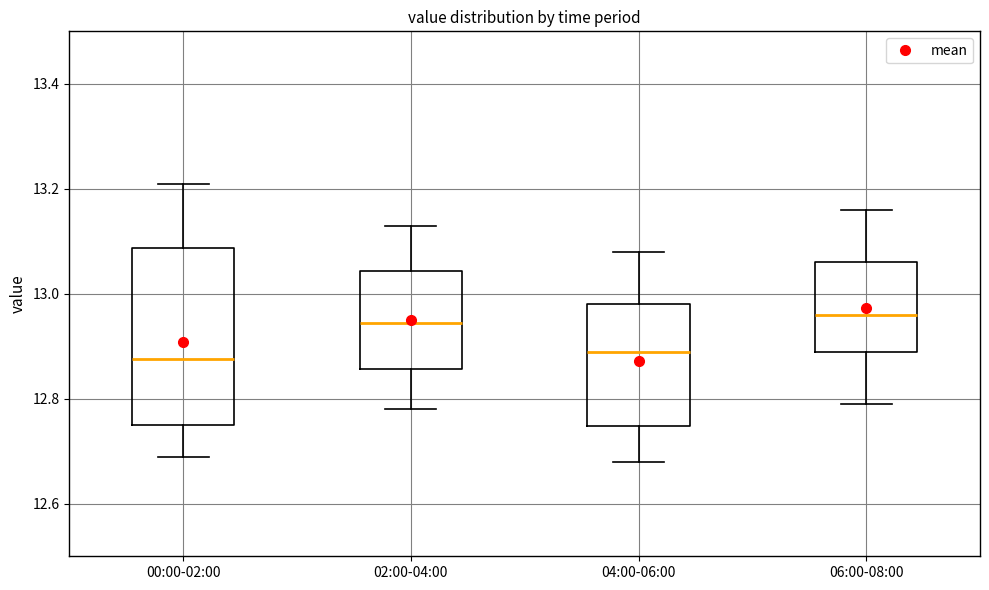

Which box is the tallest, from its lower edge to its upper edge?

00:00-02:00